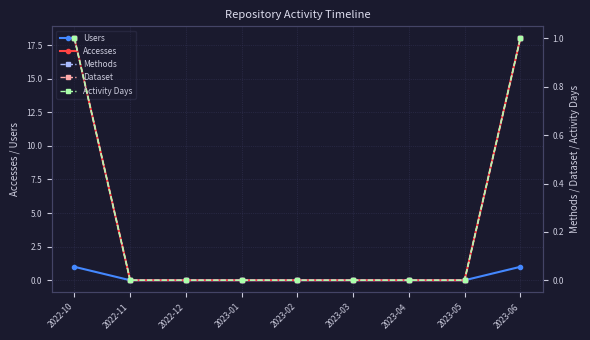

Reading right to left, list all the values displayed in this chart.

Users: 1	0	0	0	0	0	0	0	1
Accesses: 18	0	0	0	0	0	0	0	18
Methods: 1	0	0	0	0	0	0	0	1
Dataset: 1	0	0	0	0	0	0	0	1
Activity Days: 1	0	0	0	0	0	0	0	1